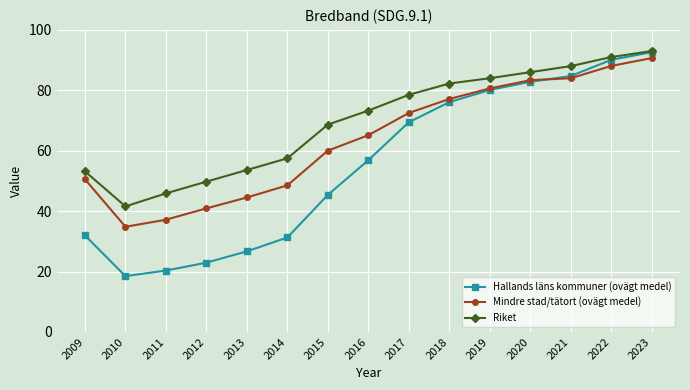

At how many categories does at least one series exceed 21?

15